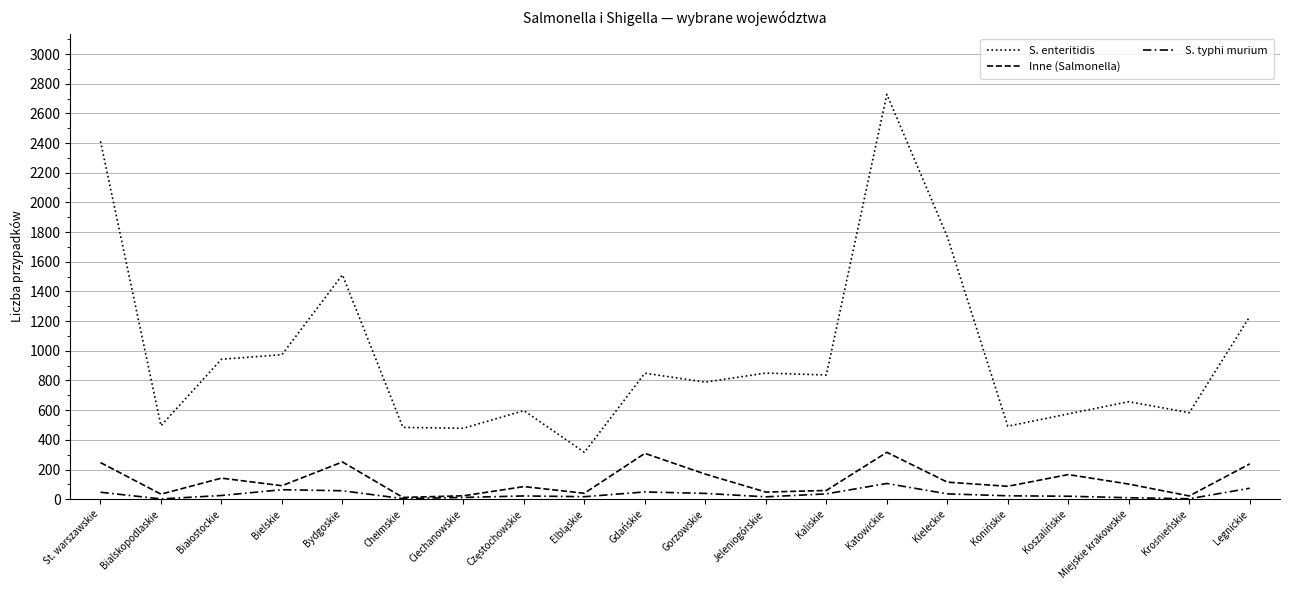

Does the chart display data point markers on the line(s)?

No